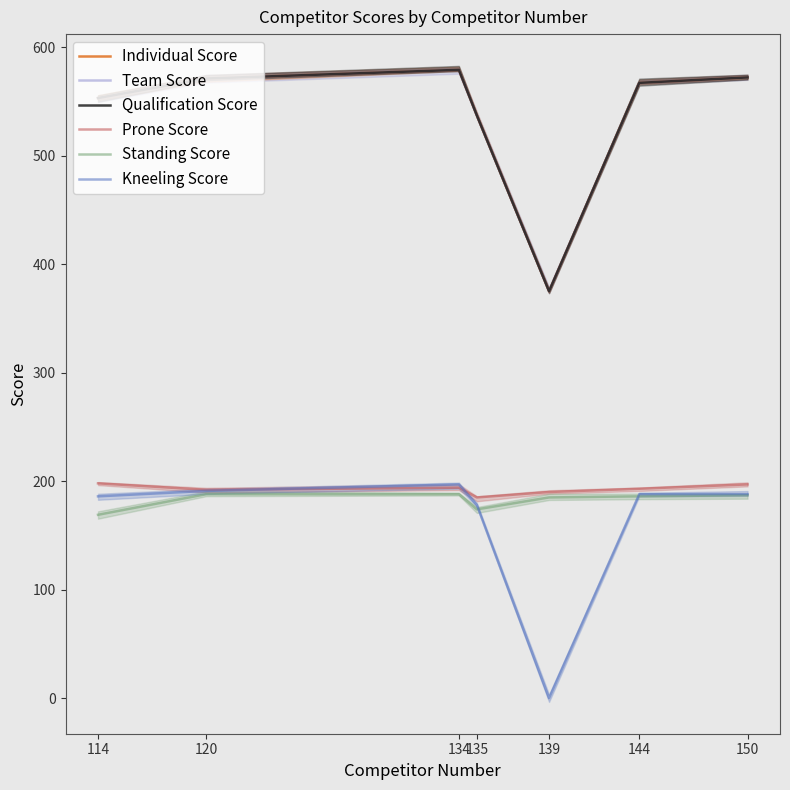

True or false: Prone Score and Standing Score cross at least once.

False